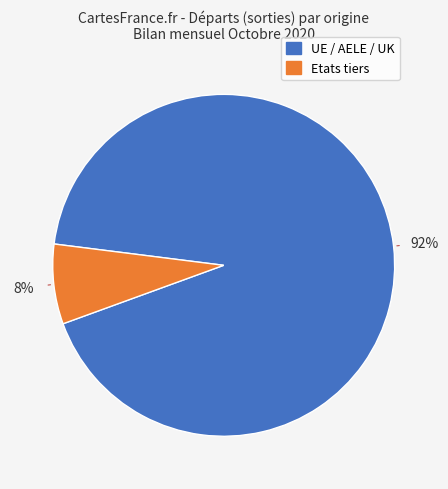

Which slice is the smallest?

Etats tiers